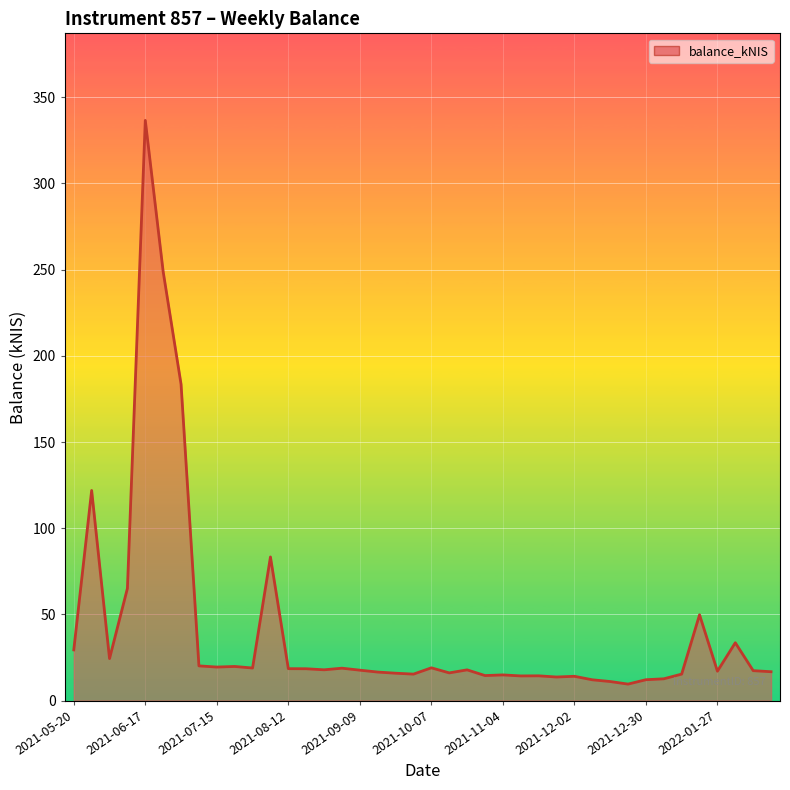

How many lines are shown in the chart?

1